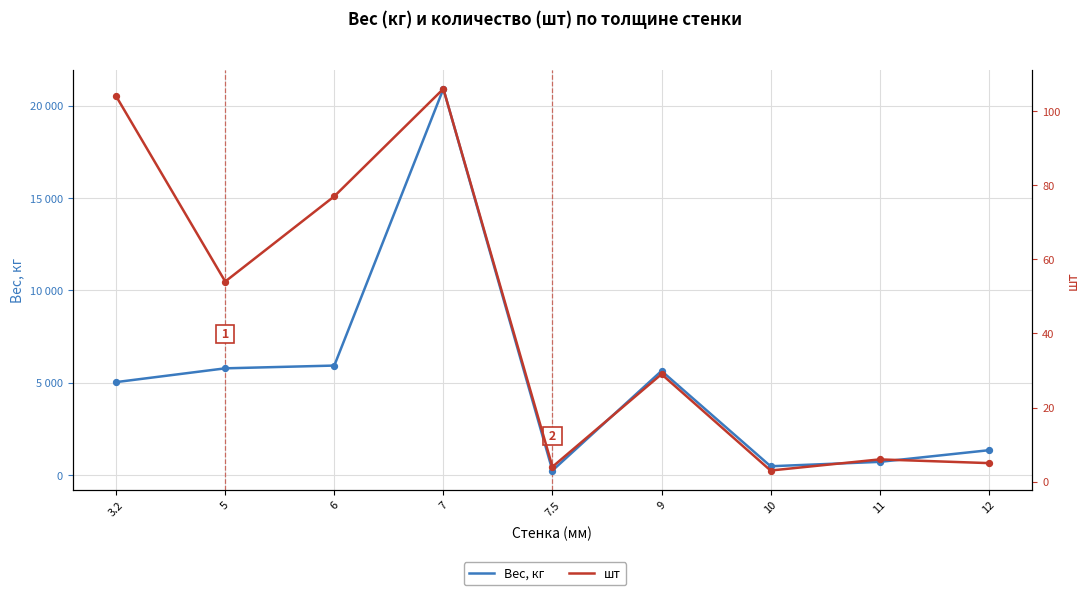

At which category is the sum across all series the highest?

7